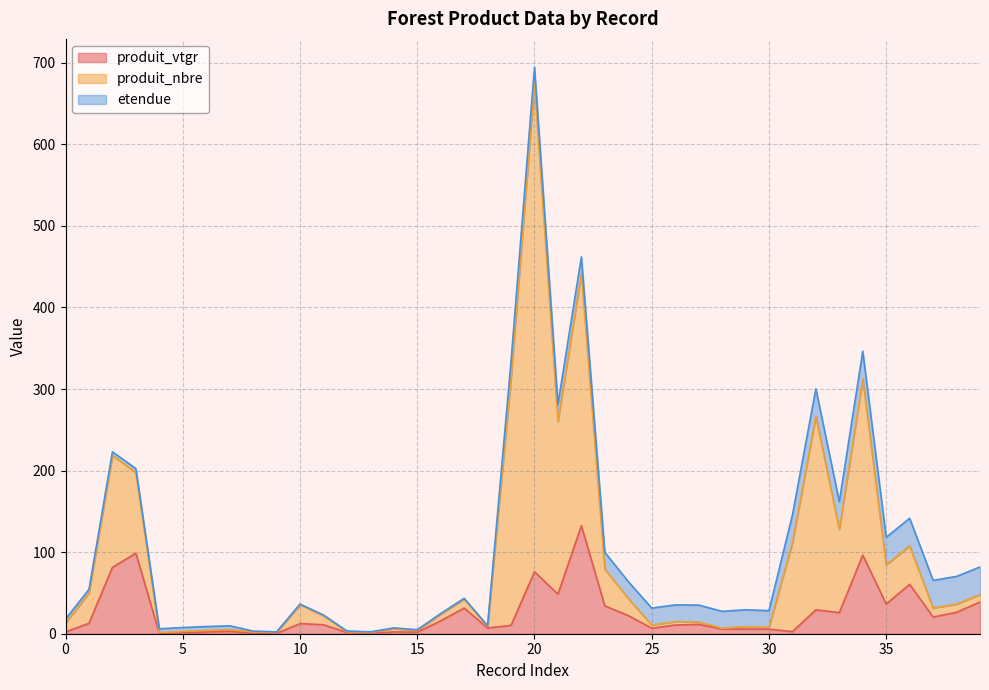

How many lines are shown in the chart?

3